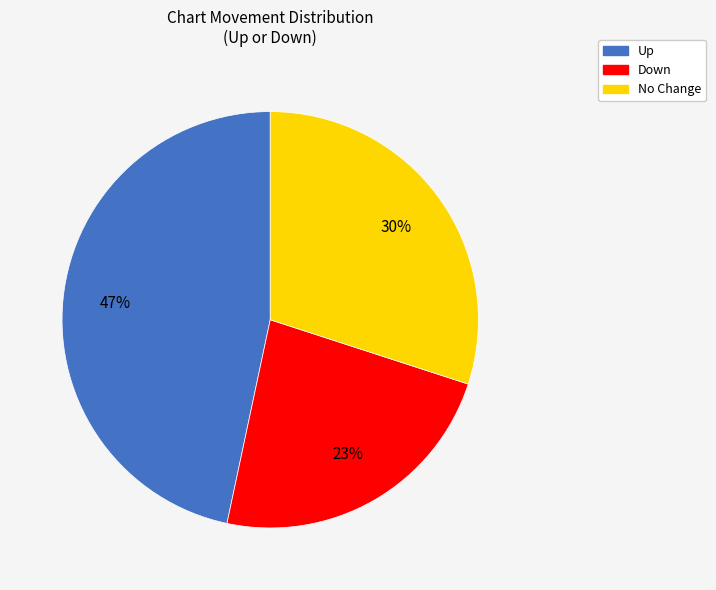

Is there any slice that represents more than half of the pie?

No